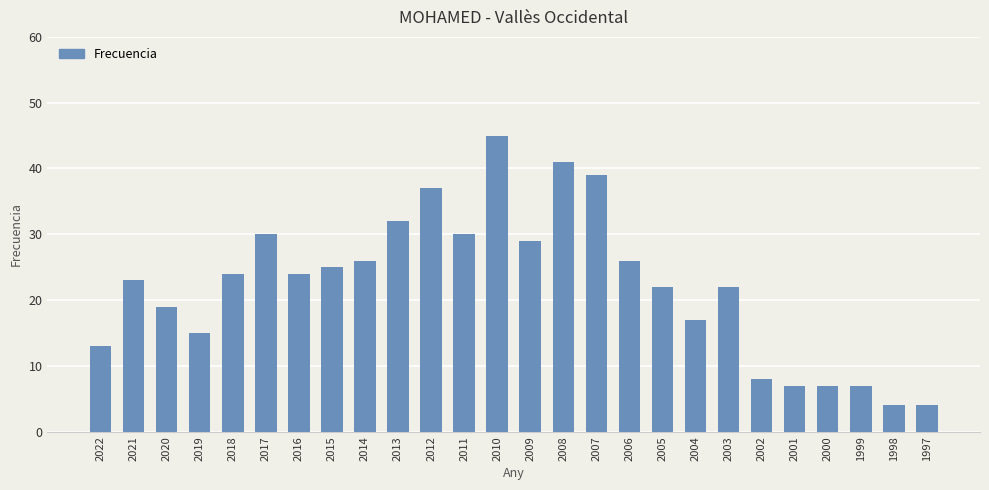

What is the change in value from 2004 to 1999?

-10